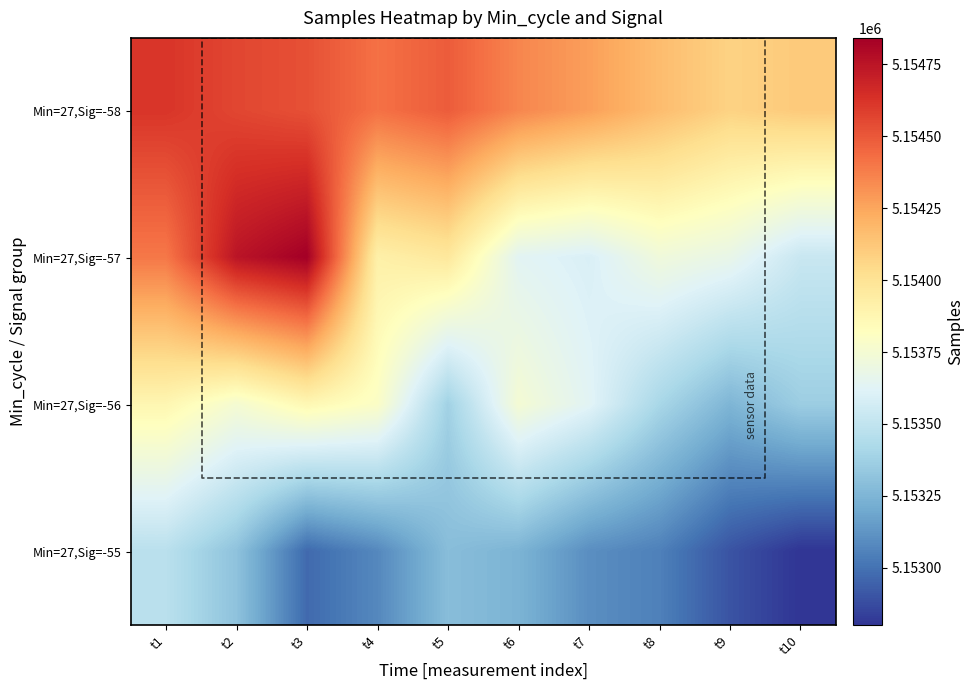

Which category has the lowest value in the Min=27,Sig=-55 series?

t10